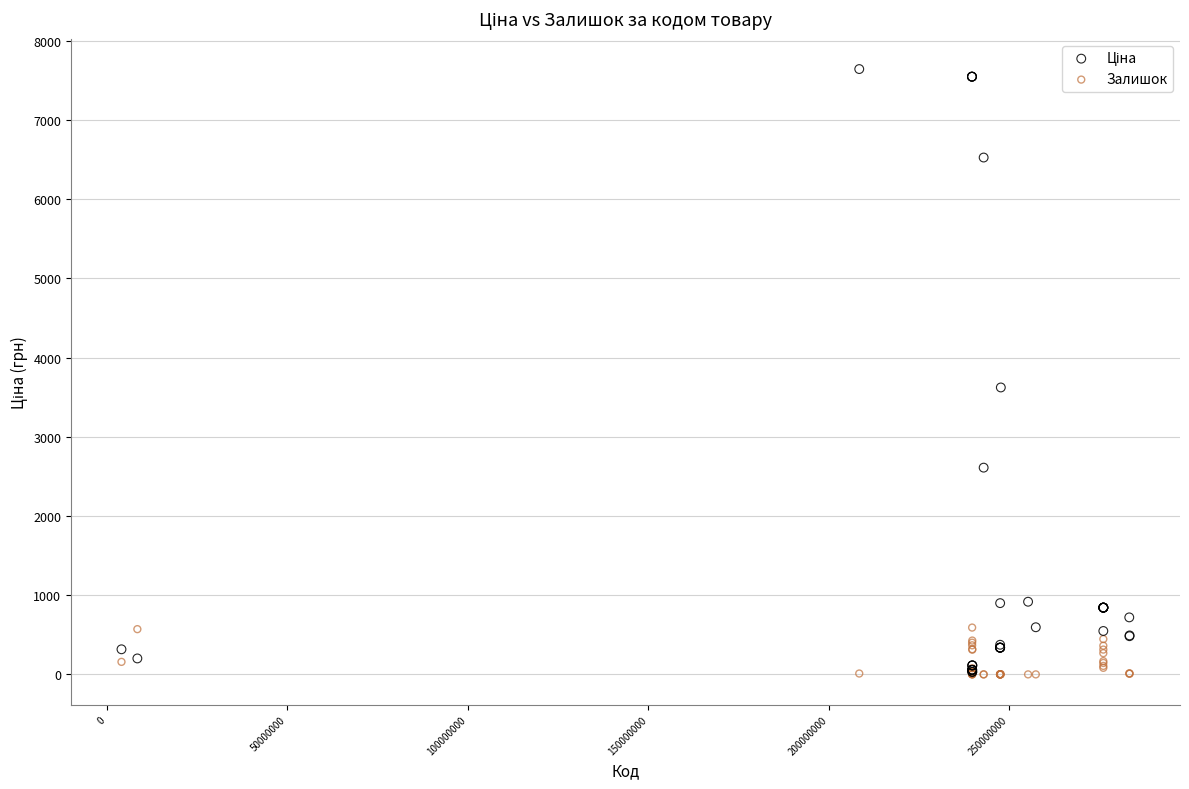

Across all series, what Y value is closest to 3820?

3622.2